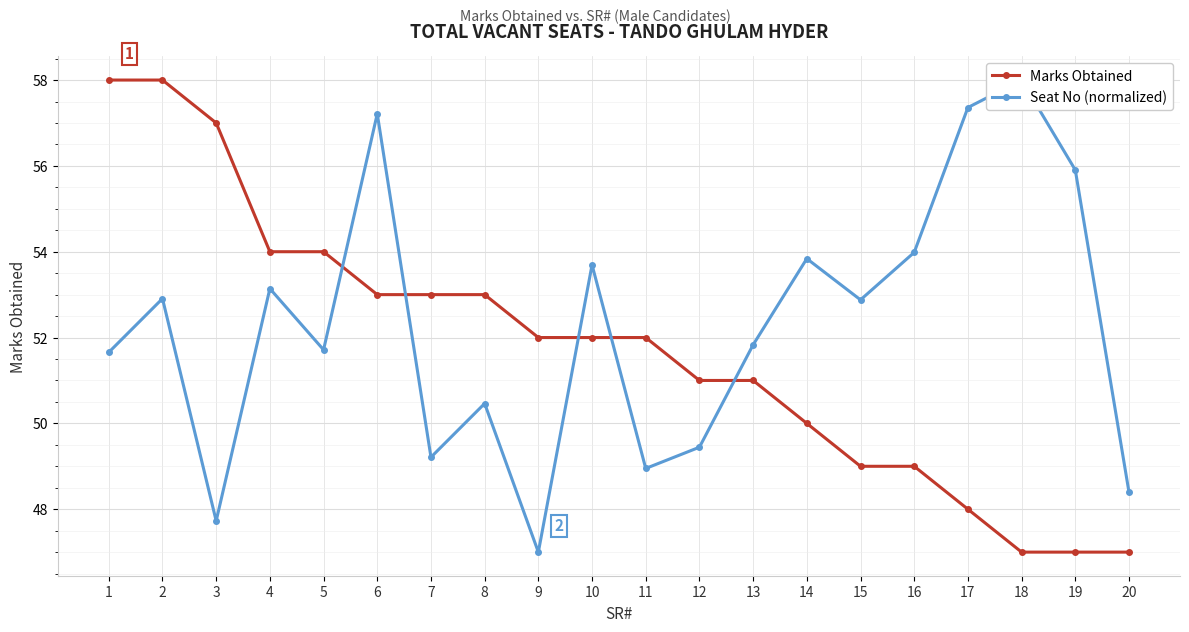

List the series in order of their overall mean, lowest first.

Marks Obtained, Seat No (normalized)